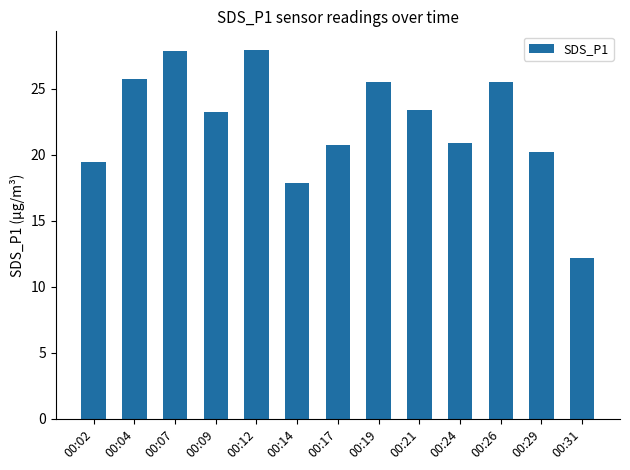

What is the value of the 6th bar from the left?

17.9